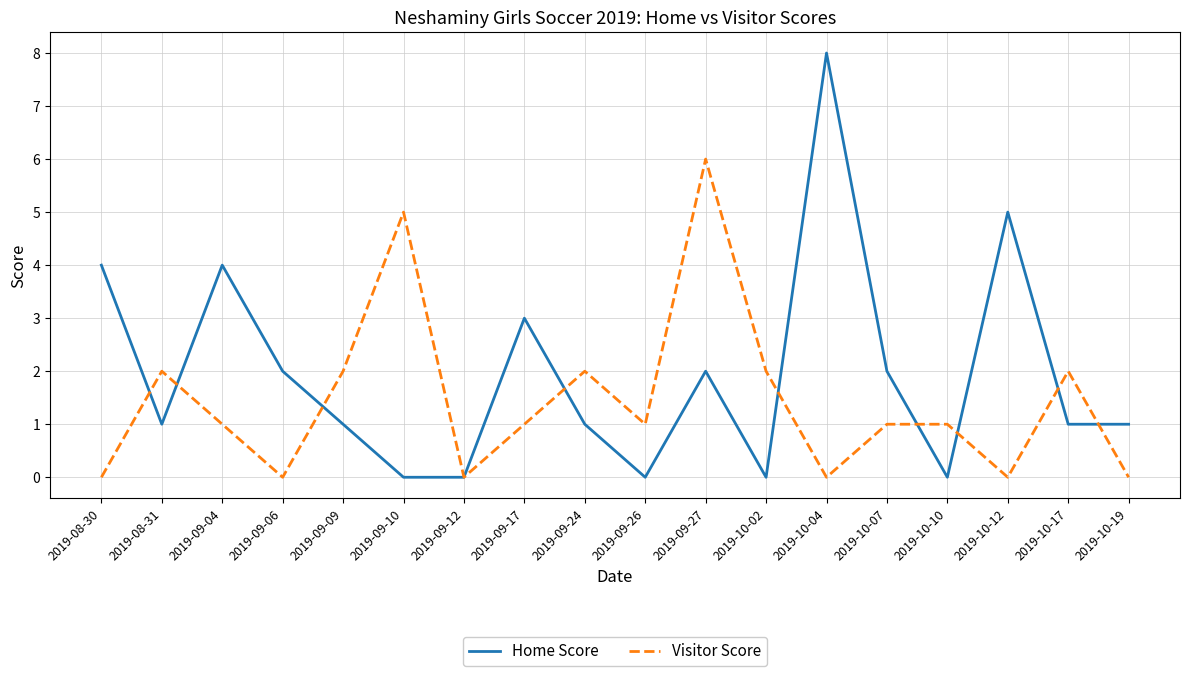

Rank the series by their maximum value, from highest to lowest.

Home Score, Visitor Score